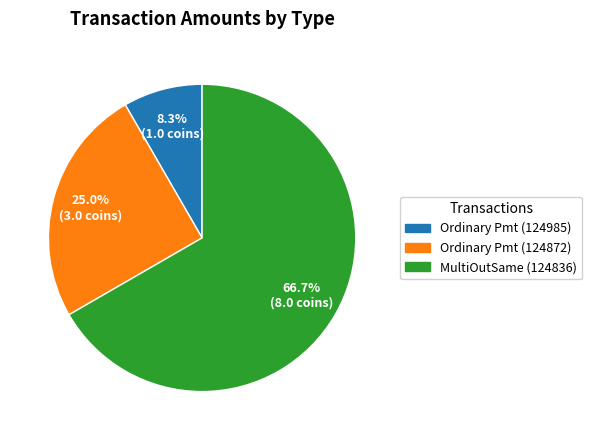

Is there a majority slice in this chart?

Yes